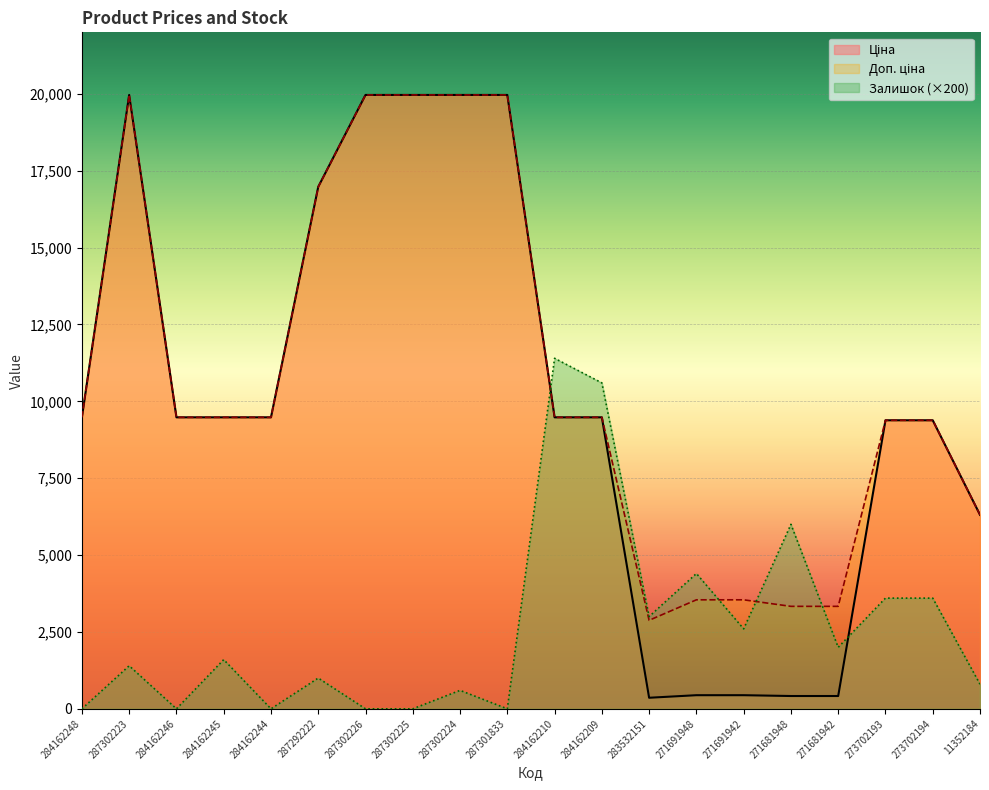

What is the total value across all series at 284162210?

30360.1